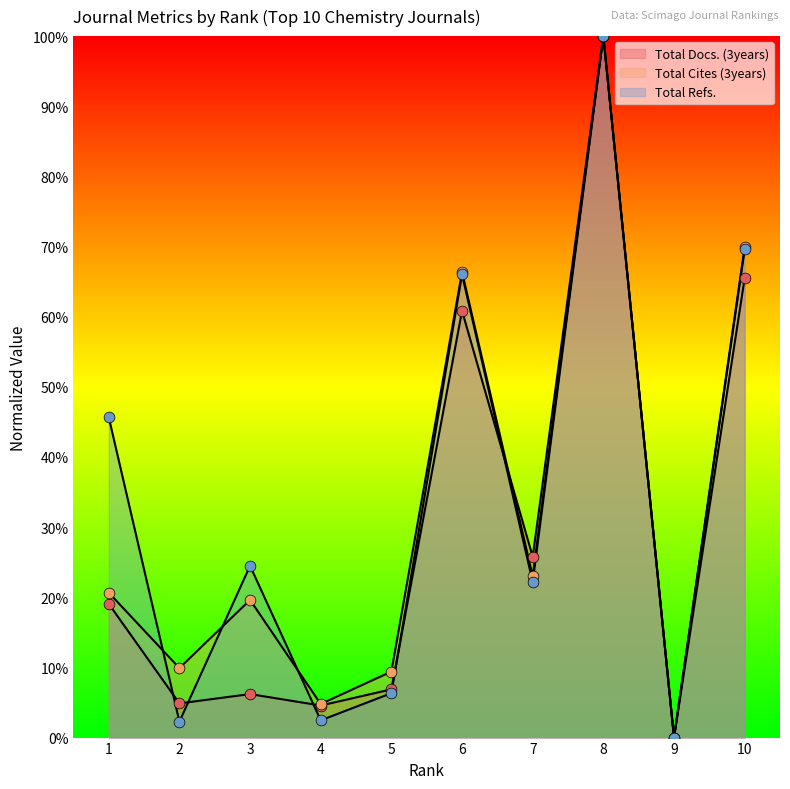

What is the total value across all series at 5?

22.6